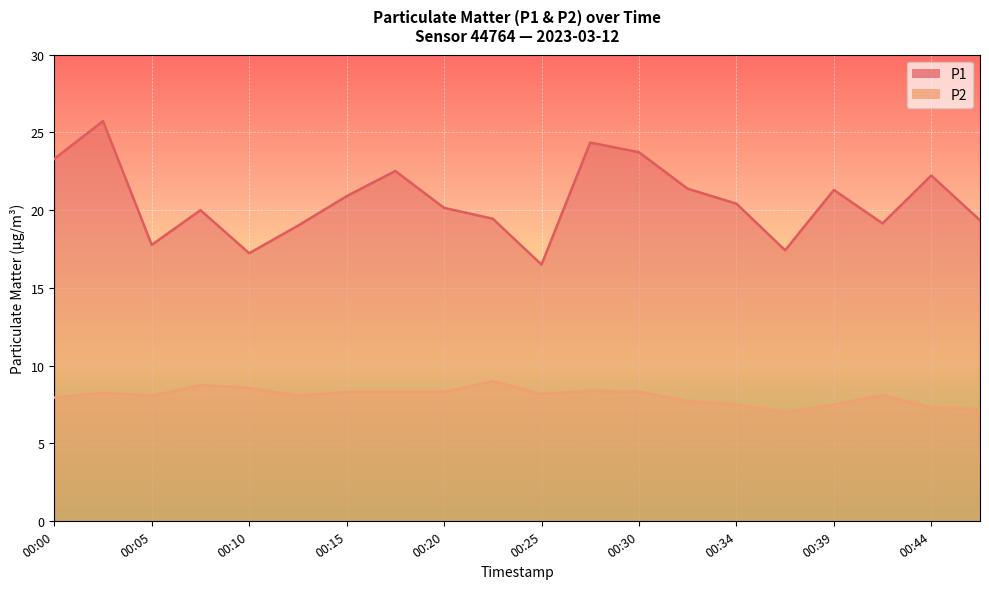

True or false: P1 has a value of 5.8 at 00:05.

False